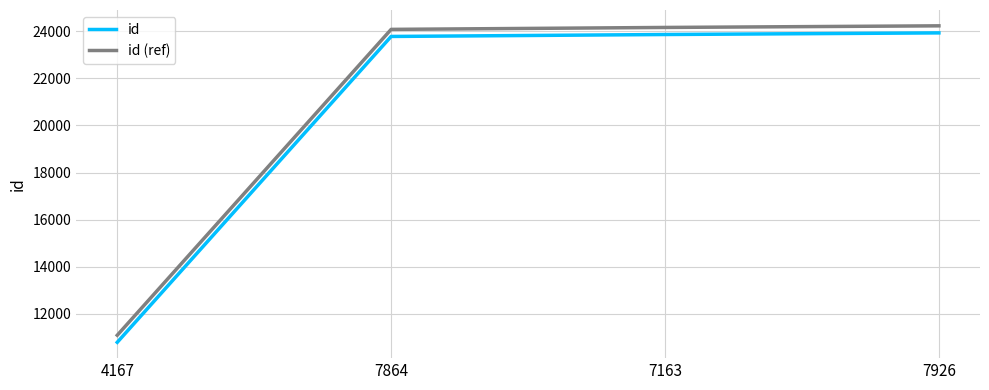

True or false: id (ref) has more than 1 points higher than both neighbors.

False